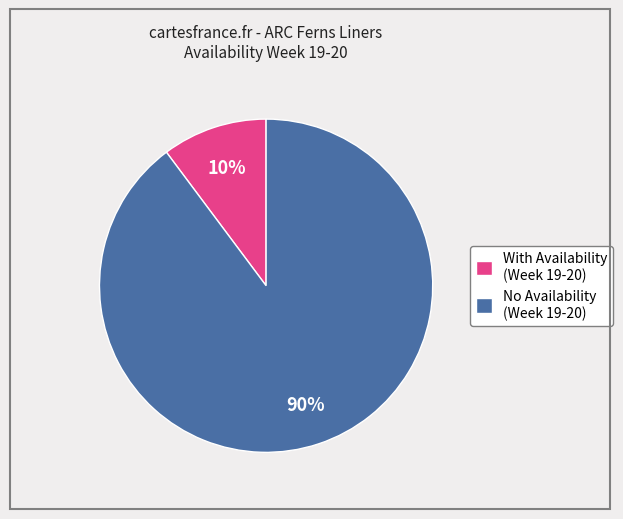

Rank the categories by value from highest to lowest.

No Availability (Week 19-20), With Availability (Week 19-20)